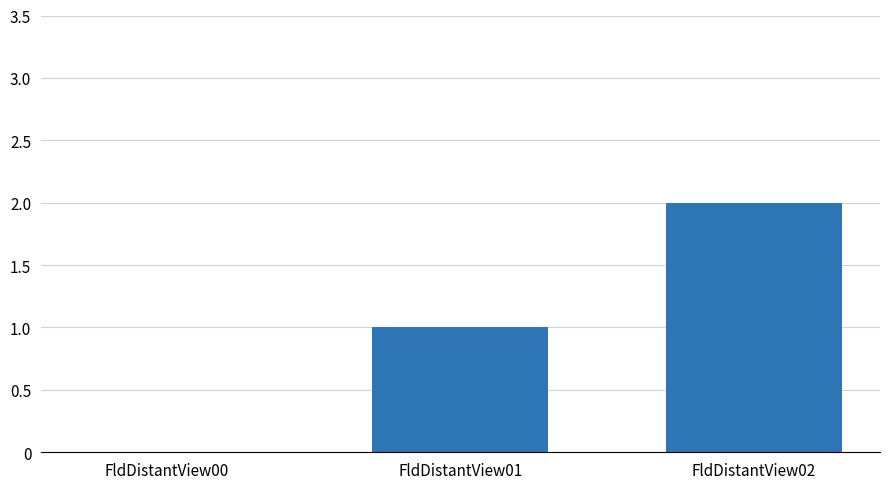

True or false: the data shows 1 at FldDistantView01.

True